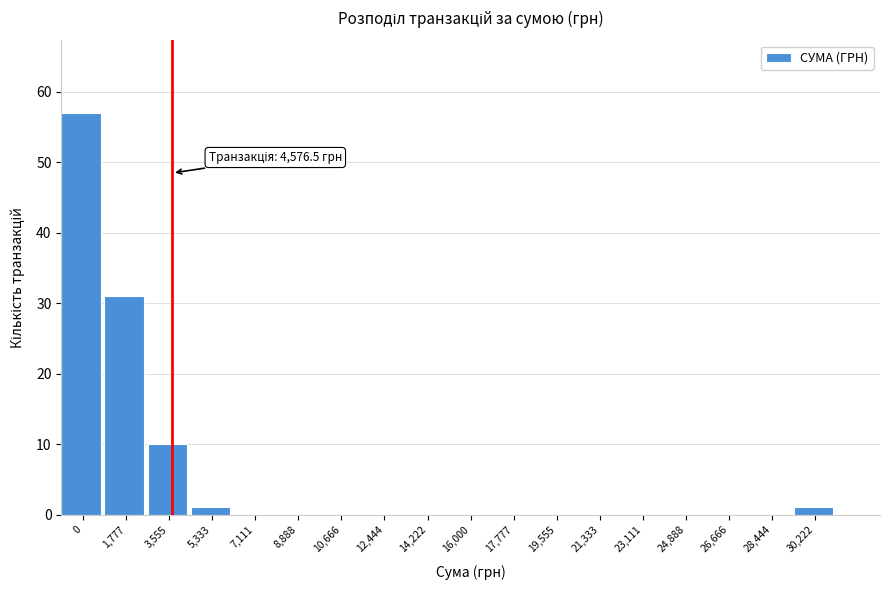

Reading left to right, transcribe all the data shown in this chart.

0=57	1,777=31	3,555=10	5,333=1	7,111=0	8,888=0	10,666=0	12,444=0	14,222=0	16,000=0	17,777=0	19,555=0	21,333=0	23,111=0	24,888=0	26,666=0	28,444=0	30,222=1